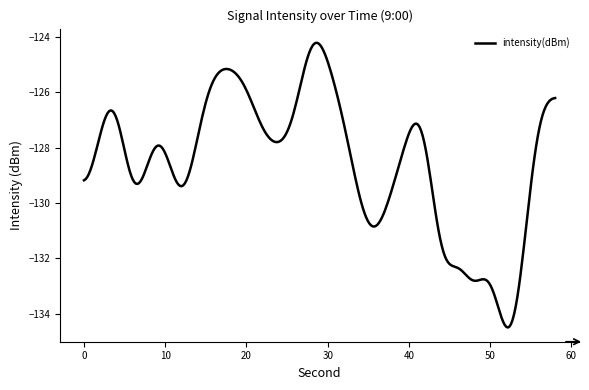

What is the maximum value shown in the chart?

-124.2